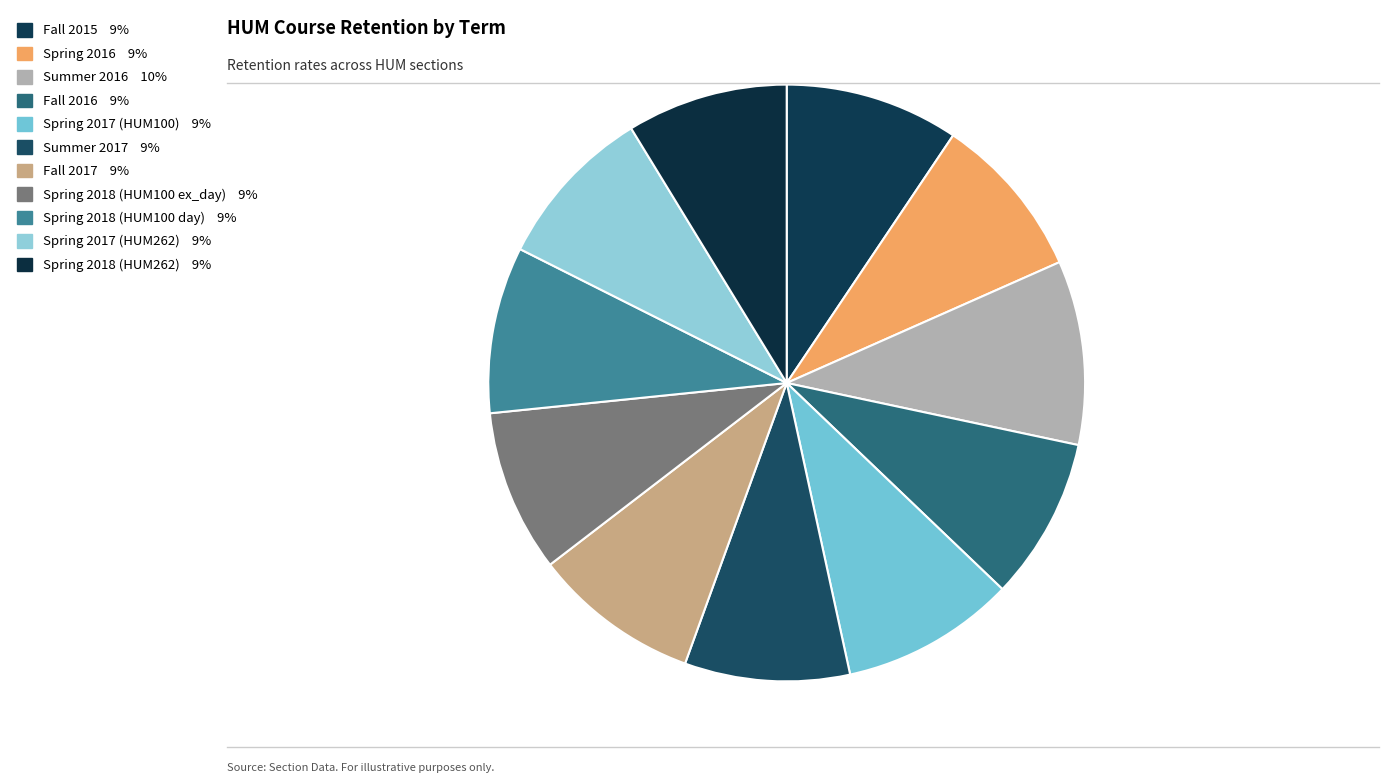

Count the number of slices in the pie.

11